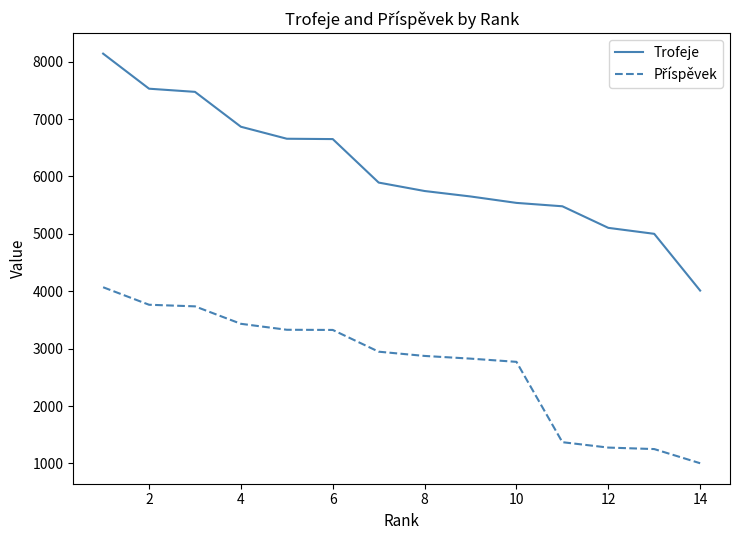

Which series has the largest total across all categories?

Trofeje